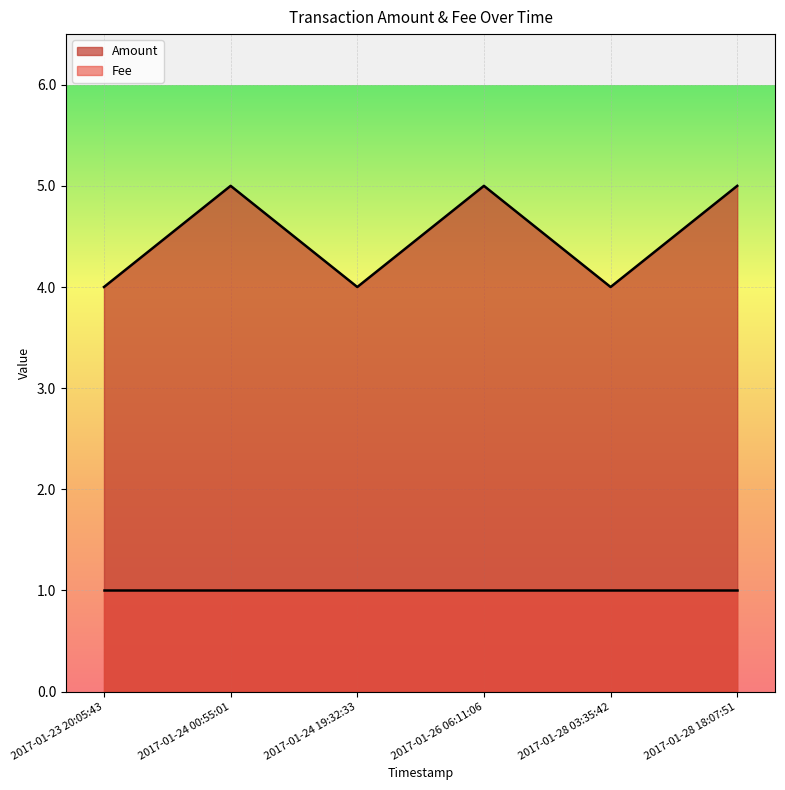

How many lines are shown in the chart?

2